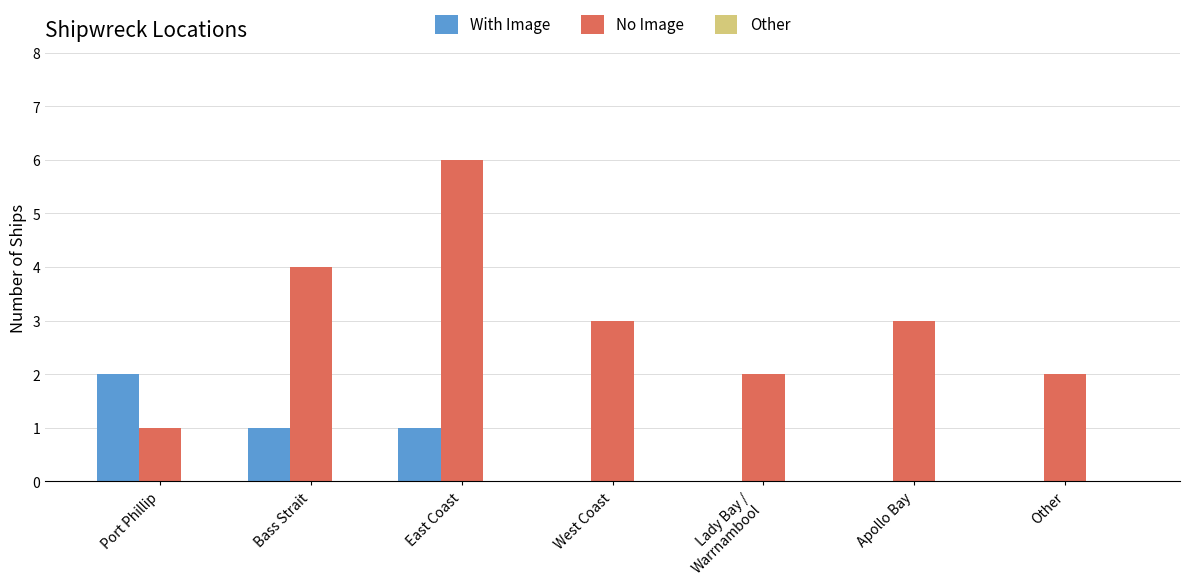

Which series changed the most between Bass Strait and Other?

No Image